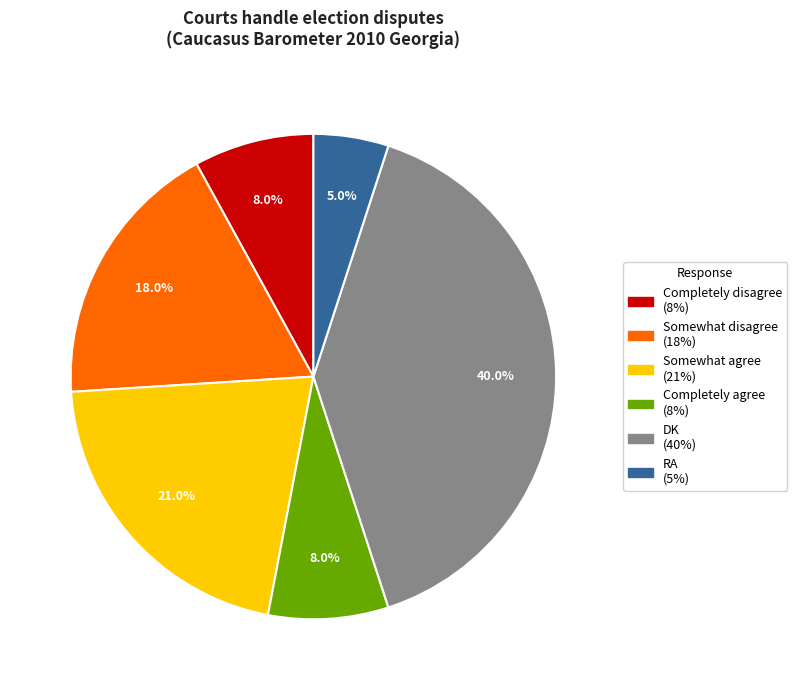

Count the number of slices in the pie.

6